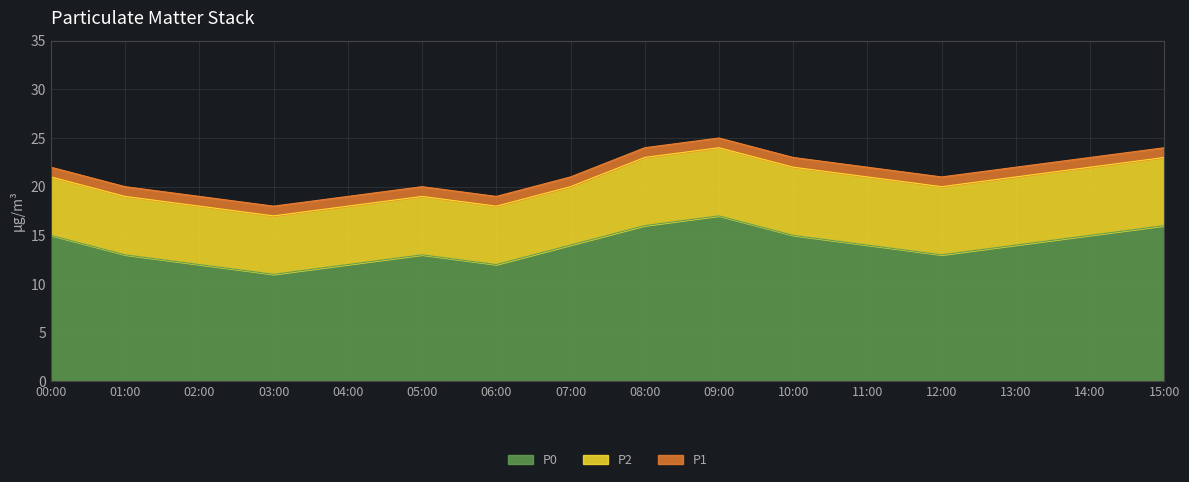

What is the label of the 14th point from the right?

02:00